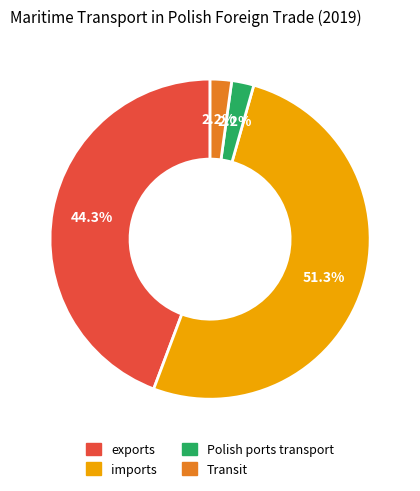

What is the ratio of the value at exports to the value at imports?

0.9